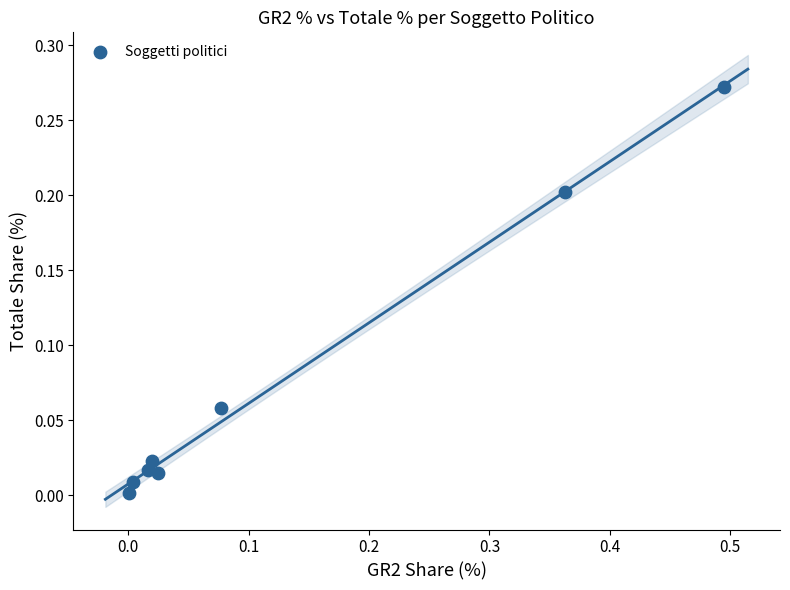

What is the range of X values (max minus min)?

0.5